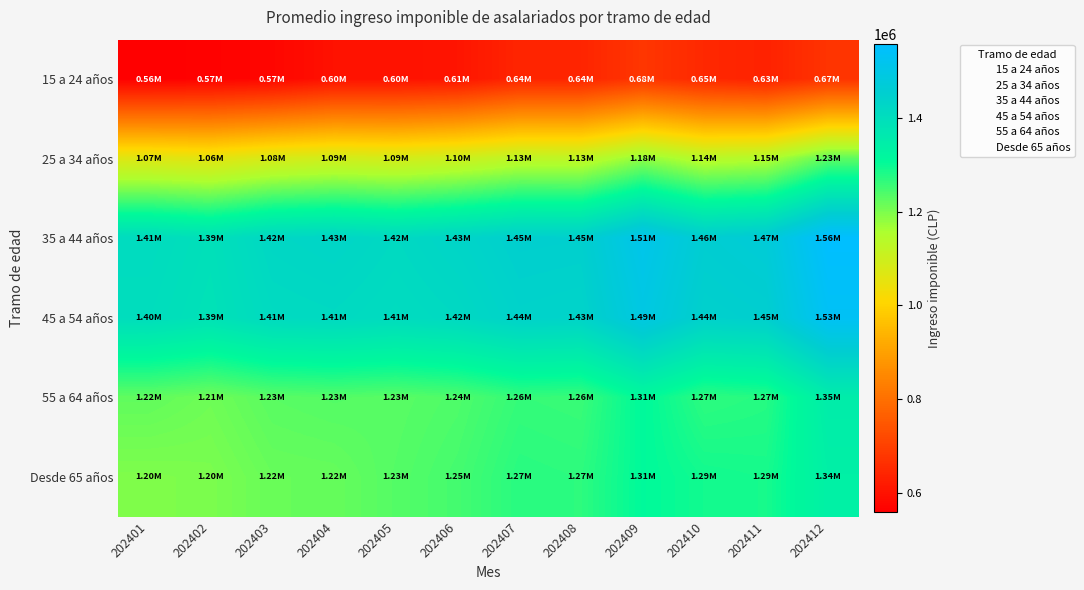

Rank the series by their maximum value, from highest to lowest.

35 a 44 años, 45 a 54 años, 55 a 64 años, Desde 65 años, 25 a 34 años, 15 a 24 años